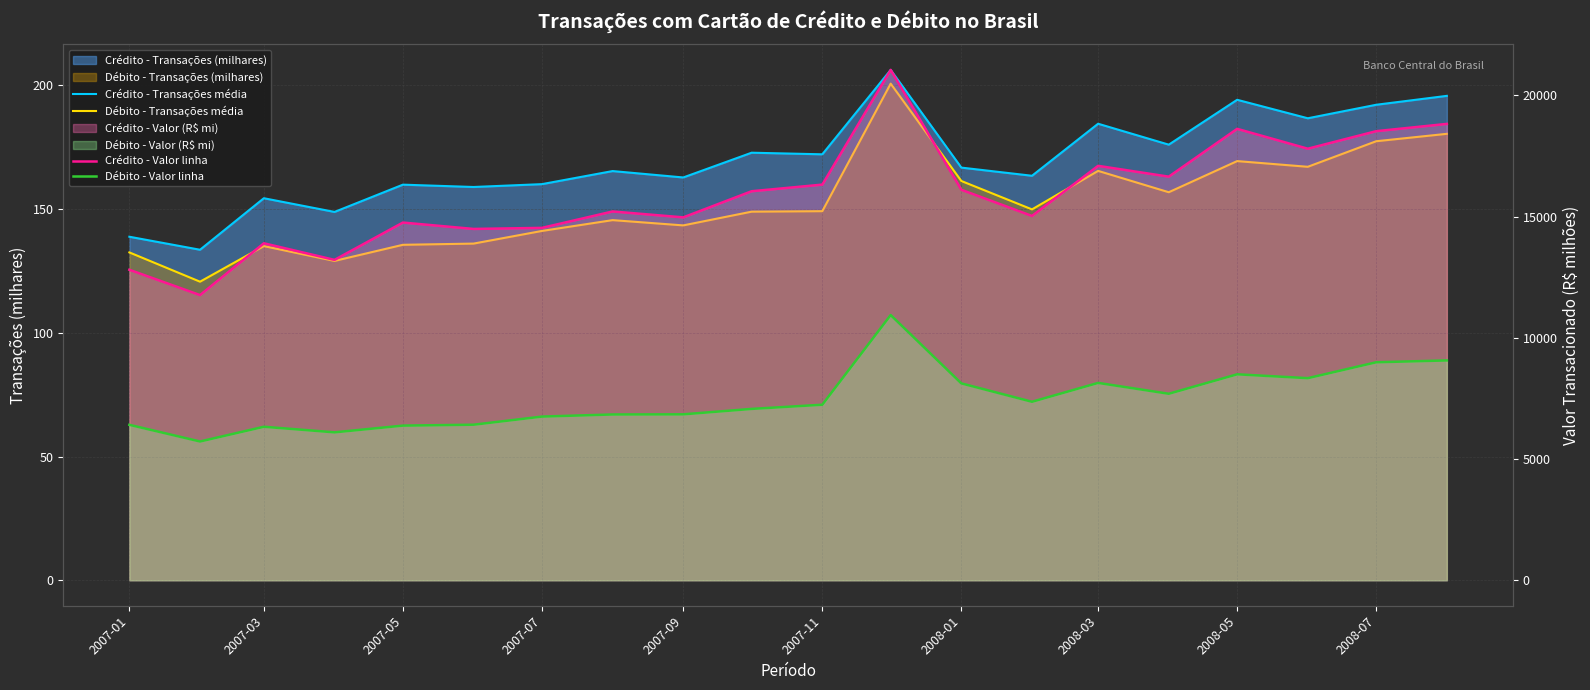

True or false: Crédito - Transações média and Crédito - Valor linha cross at least once.

False